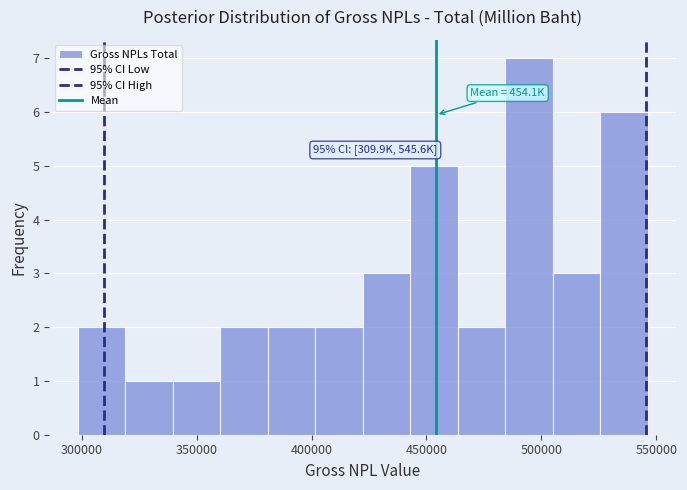

Over which range of the x-axis is the bar tallest?

485000 to 505000